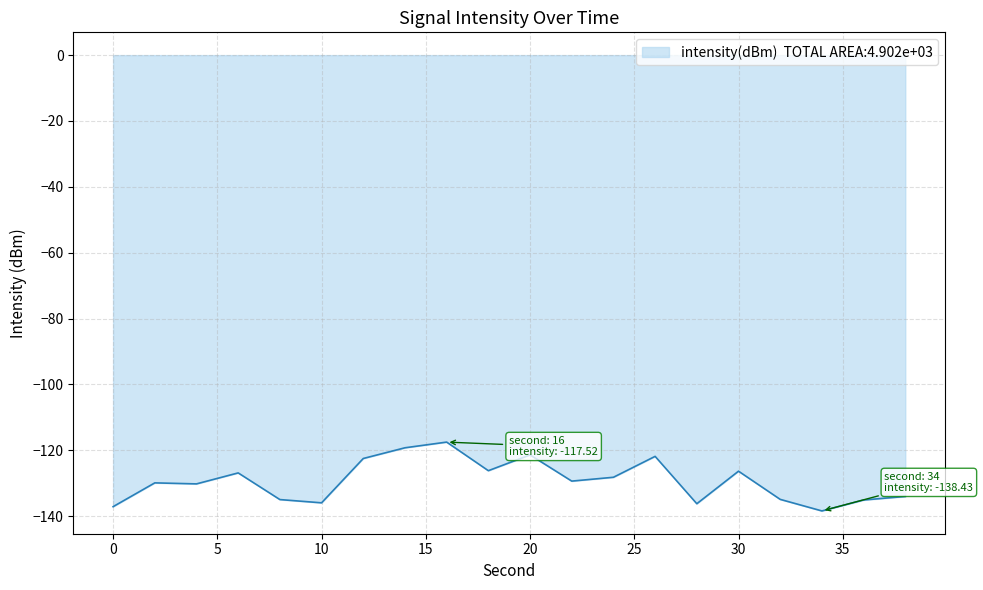

What is the difference between the maximum and minimum values?

20.9